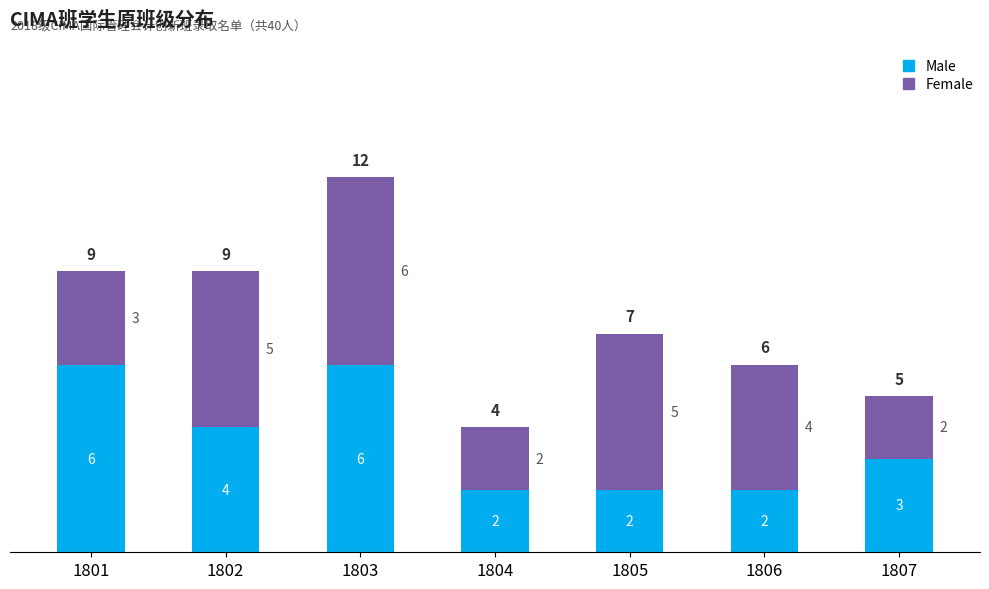

Reading right to left, list the values for the Male series.

3	2	2	2	6	4	6